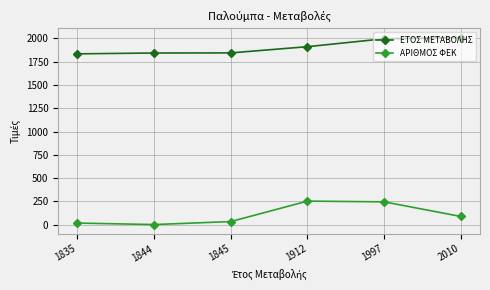

Is it true that ΕΤΟΣ ΜΕΤΑΒΟΛΗΣ equals 2466 at 1844?

False